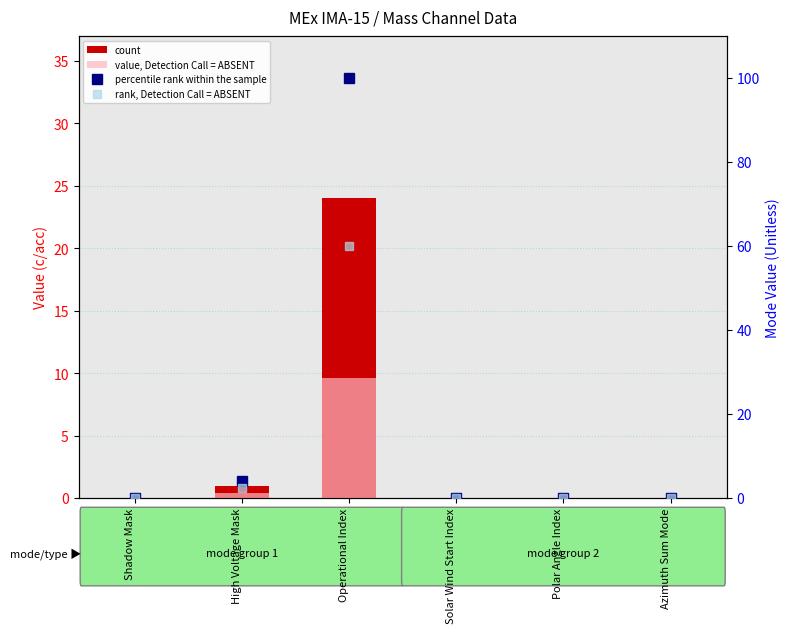

Which series has the largest total across all categories?

percentile rank within the sample